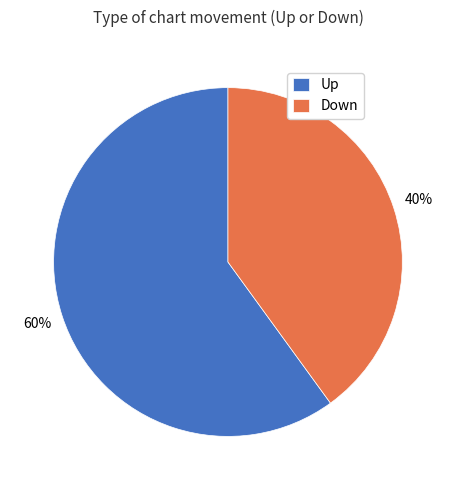

Combined, do Up and Down account for over 50%?

Yes